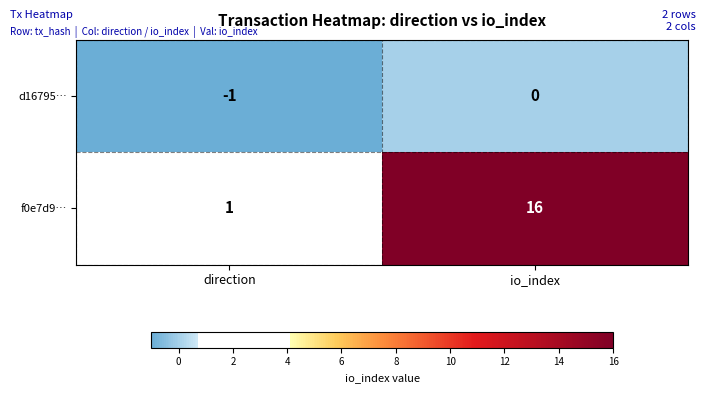

At which label is f0e7d9… closest to 8?

direction